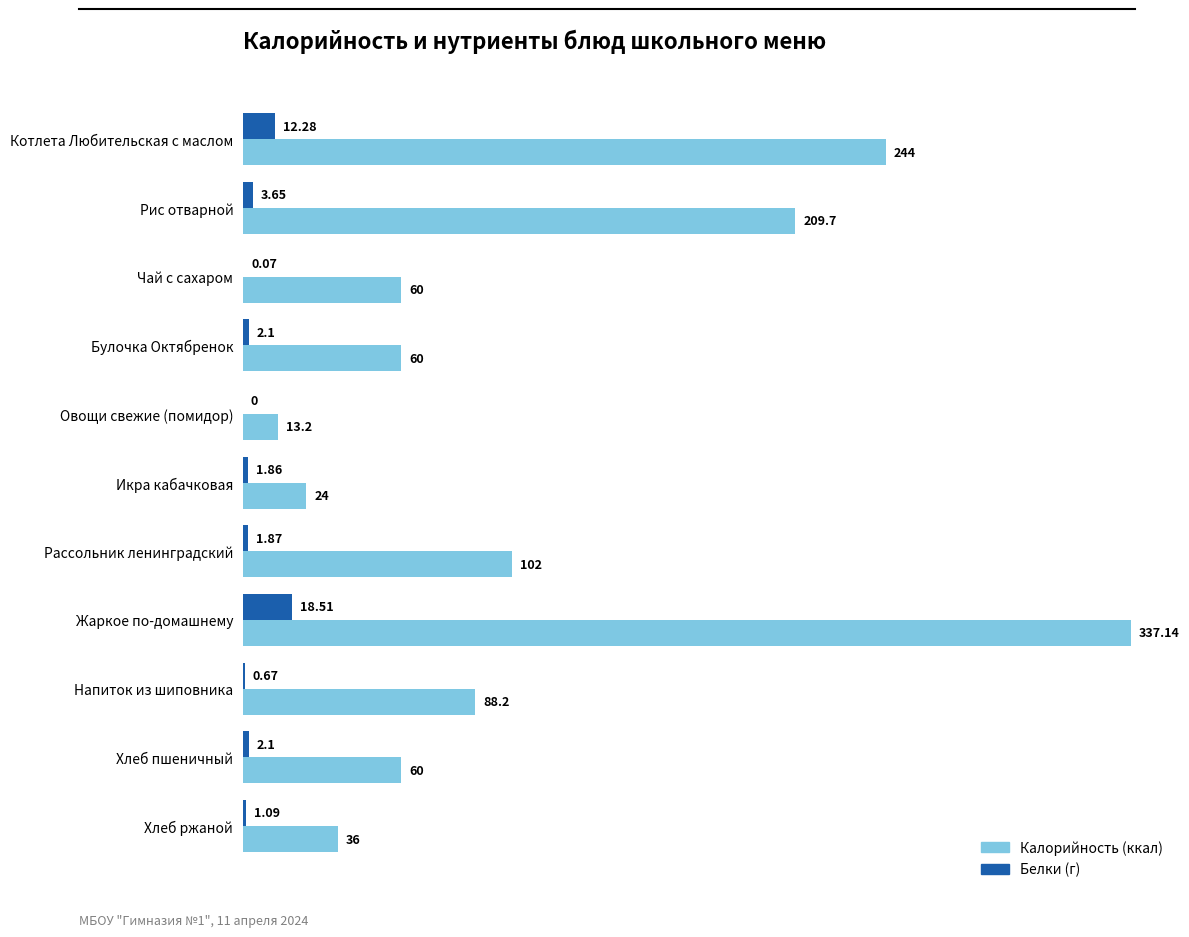

At which category does the chart reach its peak across all series?

Жаркое по-домашнему